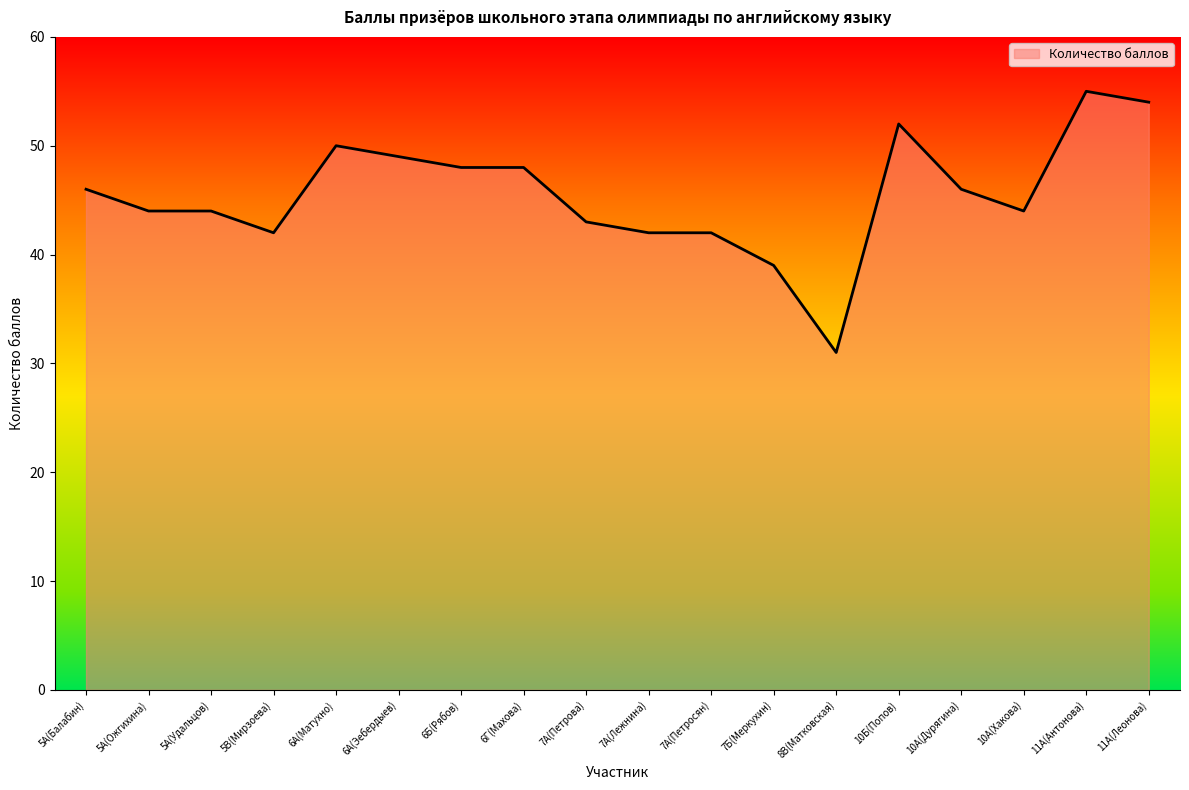

Which category has the highest value across all series?

11А(Антонова)